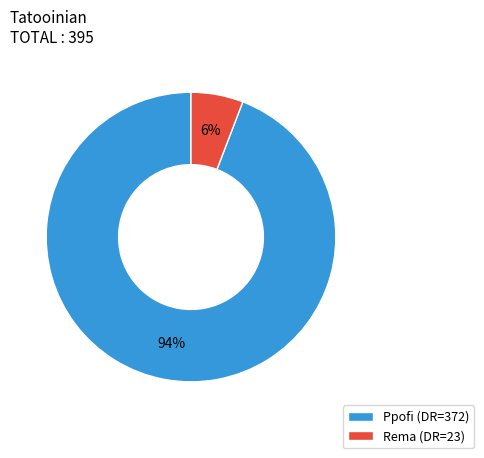

How many segments does this pie chart have?

2